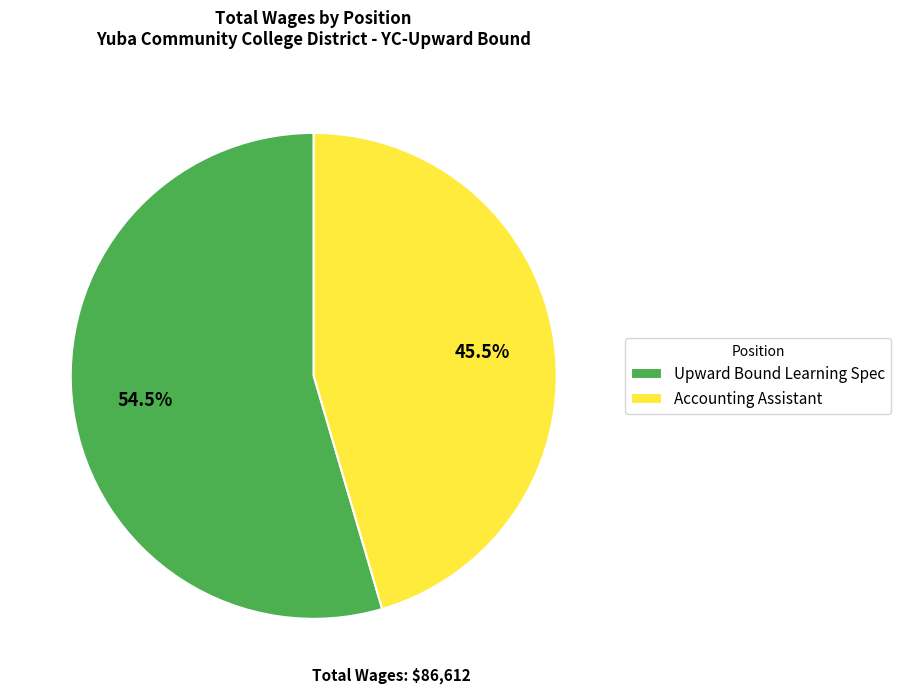

What is the total percentage of Upward Bound Learning Spec and Accounting Assistant?

100.0%